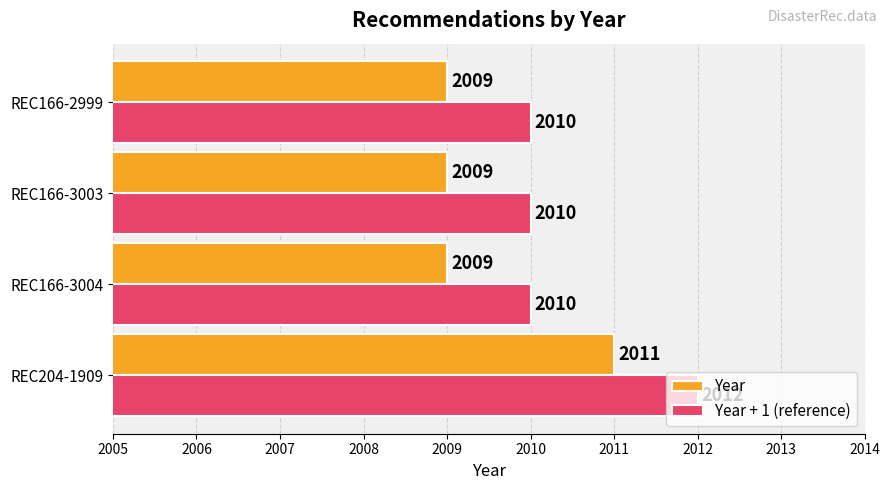

What is the sum of the Year + 1 (reference) values at REC166-3003 and REC166-3004?

4020